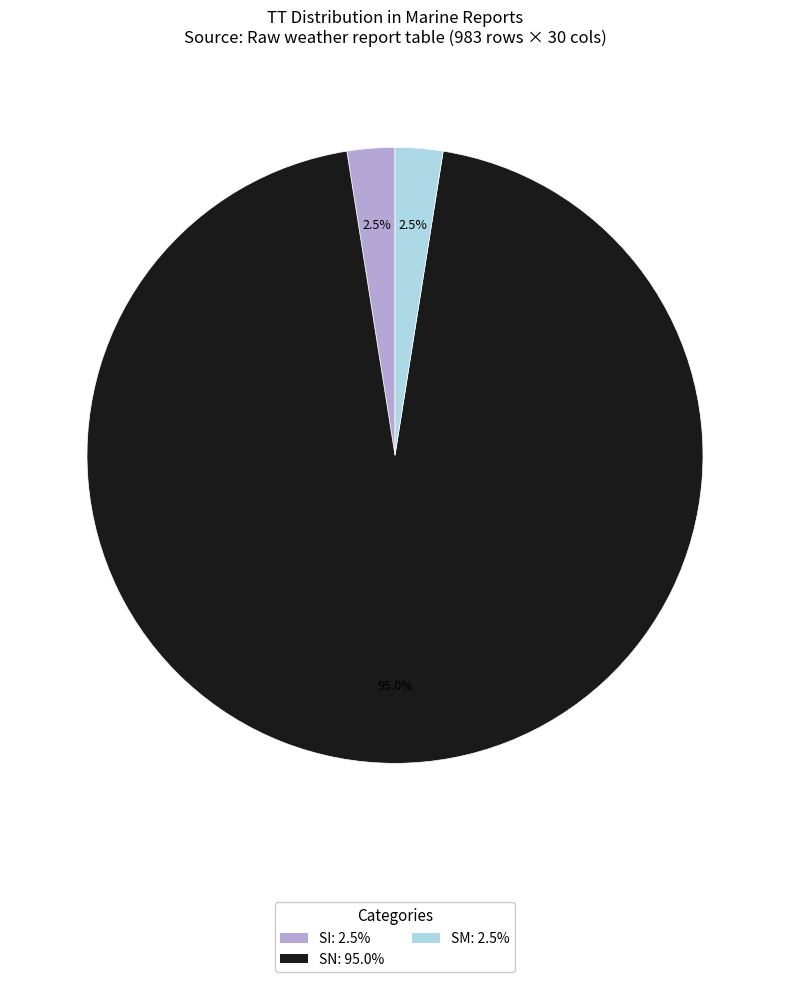

Which has a higher value, SI: 2.5% or SN: 95.0%?

SN: 95.0%